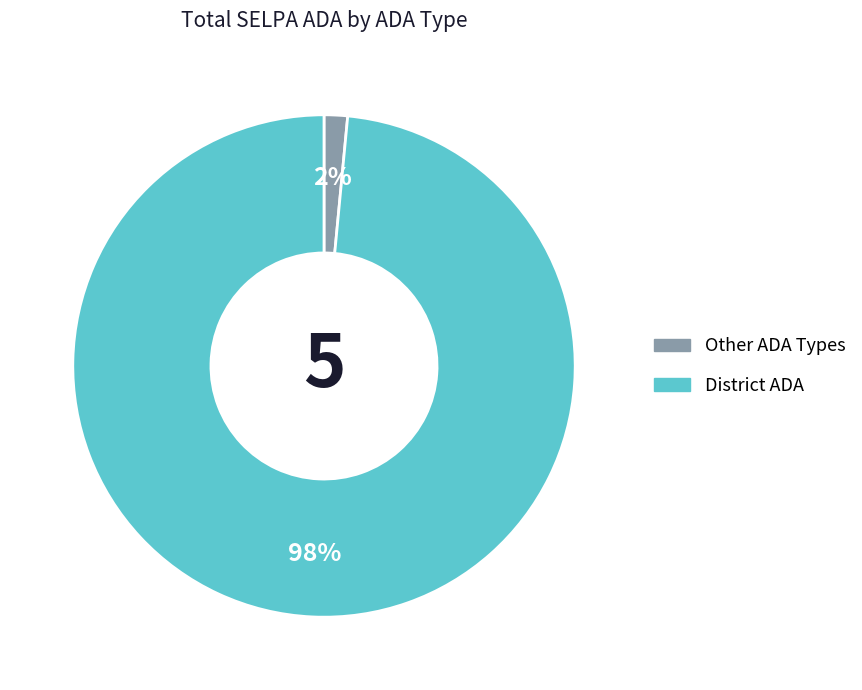

Which category has the smallest portion of the pie?

Other ADA Types